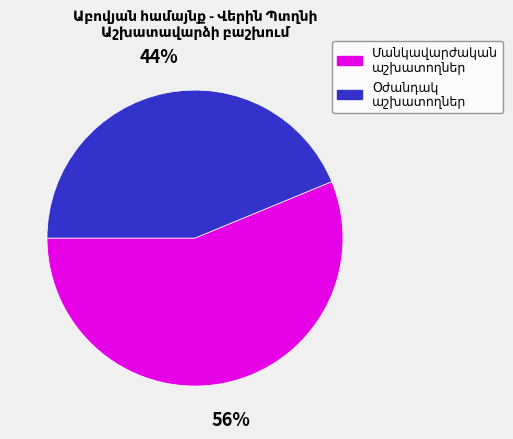

How many slices are in this pie chart?

2